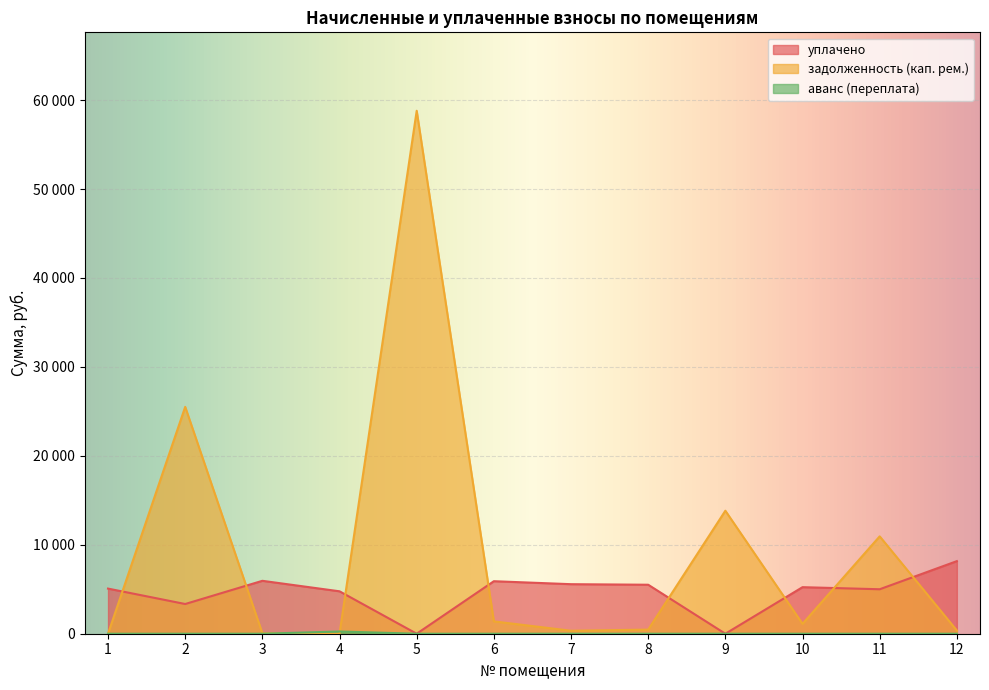

What is the value of the задолженность (кап. рем.) point at the 5th from the left?

58802.2